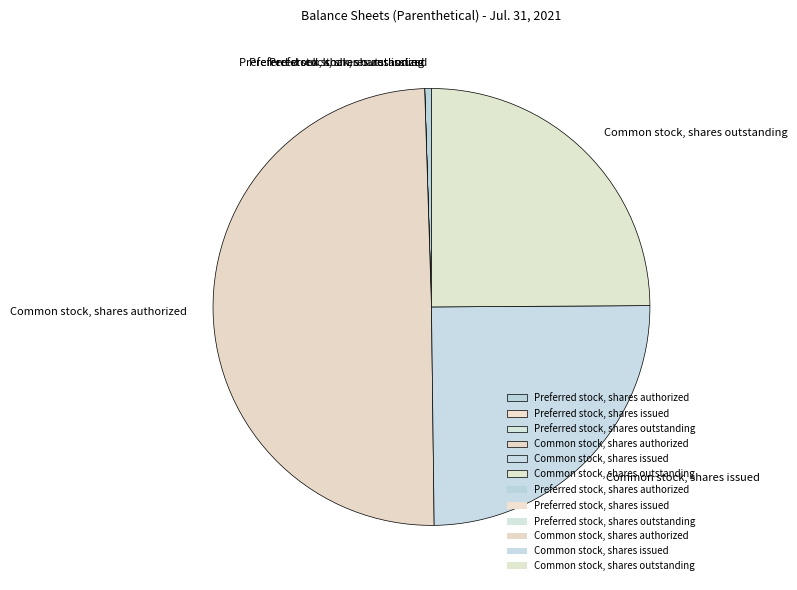

Which slice is the largest?

Common stock, shares authorized